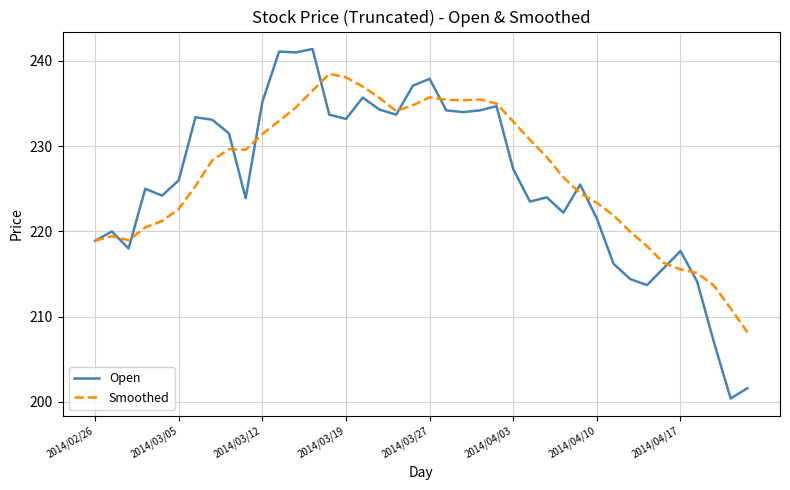

Which series has the widest spread of values?

Open